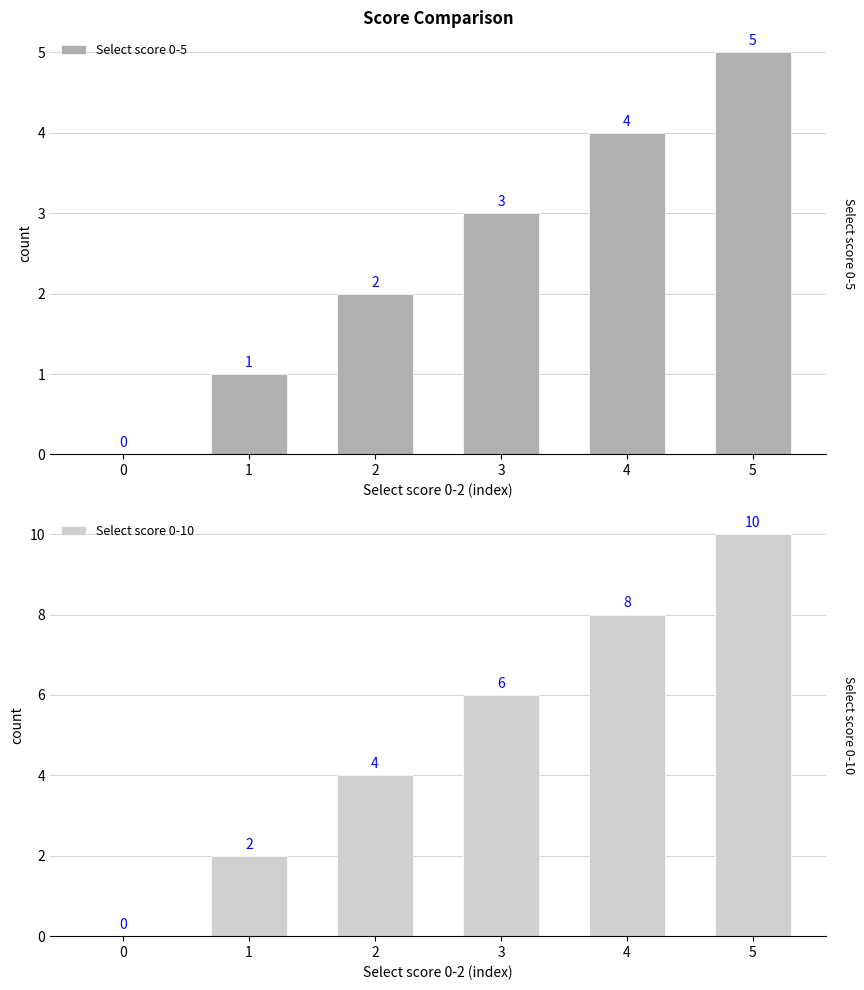

How many bars are there in each group?

2